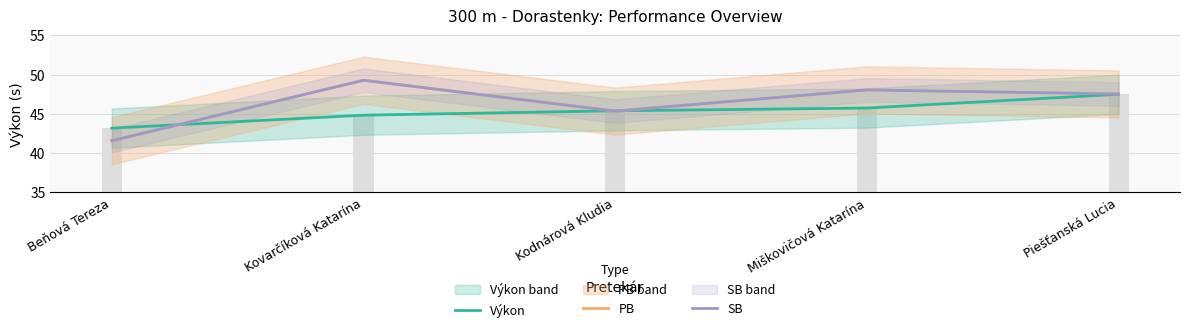

What is the label of the 4th bar from the right?

Kovarčíková Katarína